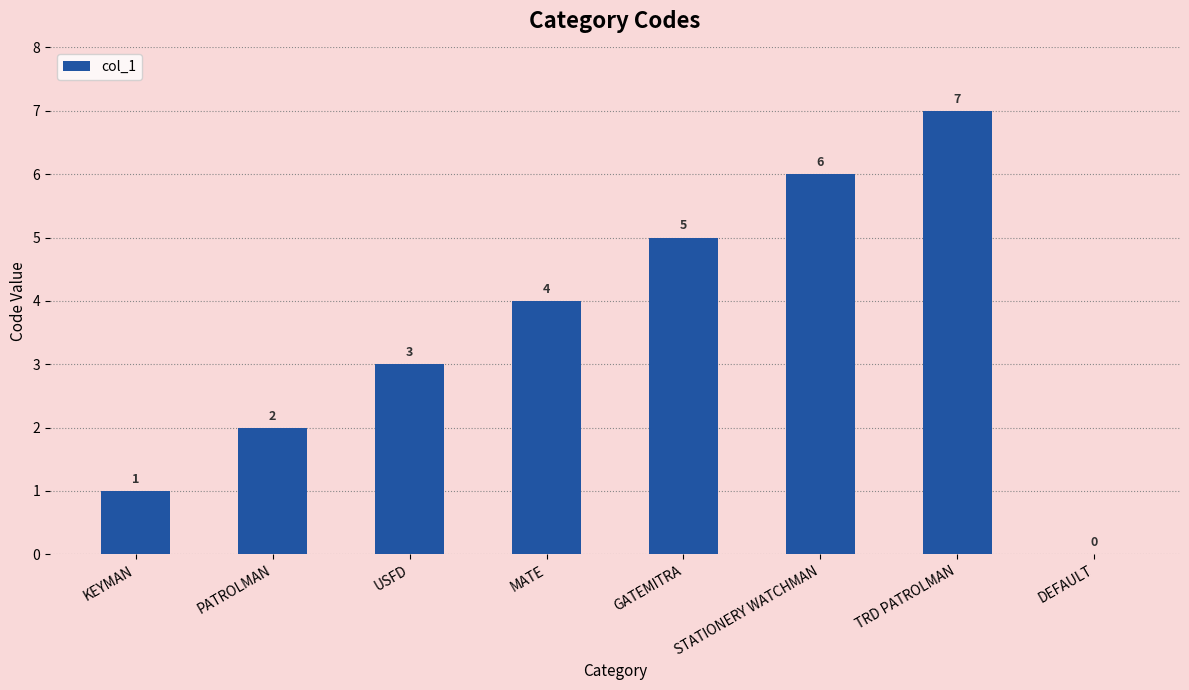

What is the change in value from KEYMAN to TRD PATROLMAN?

+6